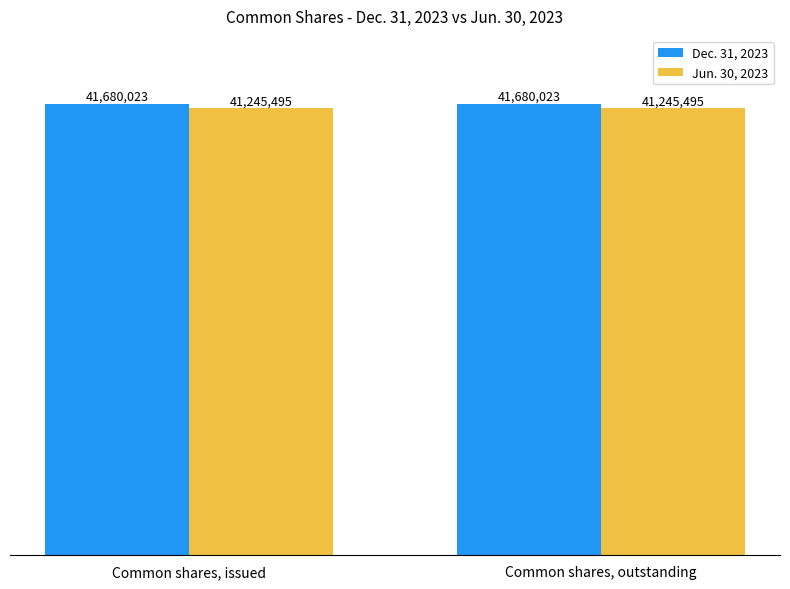

Does the chart contain stacked bars?

No